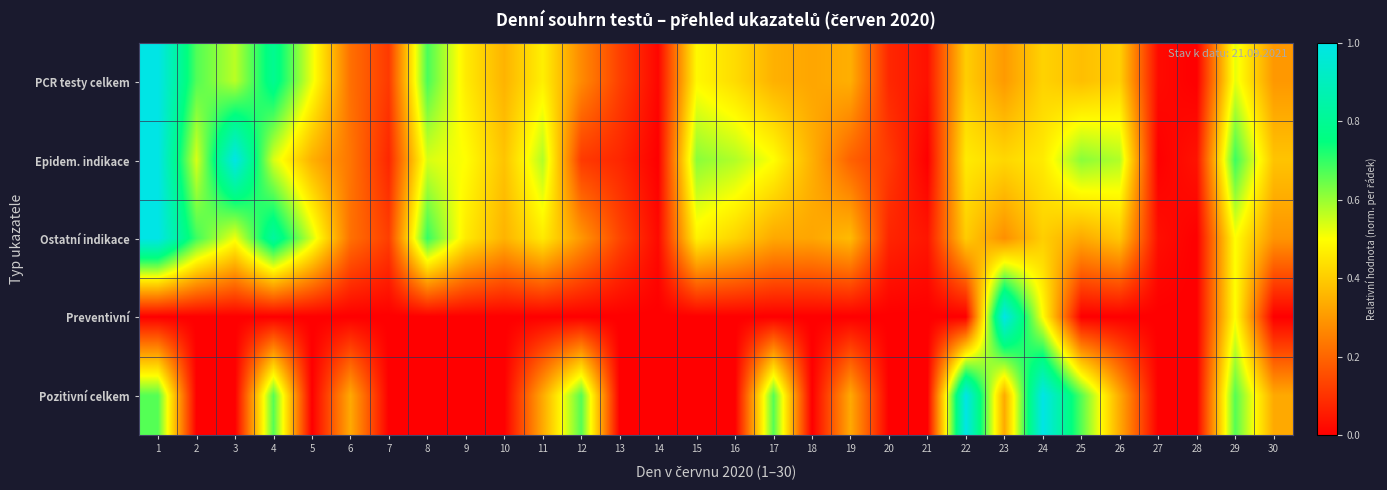

Reading left to right, what are all the values shown in this chart?

PCR testy celkem: 1=1.0	2=0.7	3=0.6	4=0.8	5=0.5	6=0.2	7=0.1	8=0.7	9=0.5	10=0.4	11=0.5	12=0.3	13=0.1	14=0.0	15=0.5	16=0.4	17=0.3	18=0.3	19=0.3	20=0.1	21=0.0	22=0.4	23=0.3	24=0.4	25=0.4	26=0.4	27=0.0	28=0.0	29=0.5	30=0.3
Epidem. indikace: 1=1.0	2=0.5	3=1.0	4=0.5	5=0.3	6=0.2	7=0.1	8=0.5	9=0.5	10=0.4	11=0.6	12=0.1	13=0.1	14=0.0	15=0.6	16=0.6	17=0.5	18=0.3	19=0.2	20=0.1	21=0.0	22=0.5	23=0.4	24=0.5	25=0.6	26=0.6	27=0.0	28=0.0	29=0.7	30=0.4
Ostatní indikace: 1=1.0	2=0.7	3=0.5	4=0.8	5=0.5	6=0.2	7=0.1	8=0.7	9=0.5	10=0.4	11=0.5	12=0.3	13=0.1	14=0.0	15=0.5	16=0.4	17=0.3	18=0.3	19=0.4	20=0.1	21=0.0	22=0.4	23=0.3	24=0.4	25=0.3	26=0.4	27=0.0	28=0.0	29=0.5	30=0.3
Preventivní: 1=0.0	2=0.0	3=0.0	4=0.0	5=0.0	6=0.0	7=0.0	8=0.0	9=0.0	10=0.0	11=0.0	12=0.0	13=0.0	14=0.0	15=0.0	16=0.0	17=0.0	18=0.0	19=0.0	20=0.0	21=0.0	22=0.0	23=1.0	24=0.5	25=0.0	26=0.0	27=0.0	28=0.0	29=0.5	30=0.0
Pozitivní celkem: 1=0.7	2=0.0	3=0.0	4=0.7	5=0.0	6=0.3	7=0.0	8=0.0	9=0.0	10=0.0	11=0.3	12=0.7	13=0.0	14=0.0	15=0.0	16=0.0	17=0.7	18=0.0	19=0.3	20=0.0	21=0.0	22=1.0	23=0.3	24=1.0	25=0.7	26=0.3	27=0.0	28=0.0	29=0.7	30=0.3